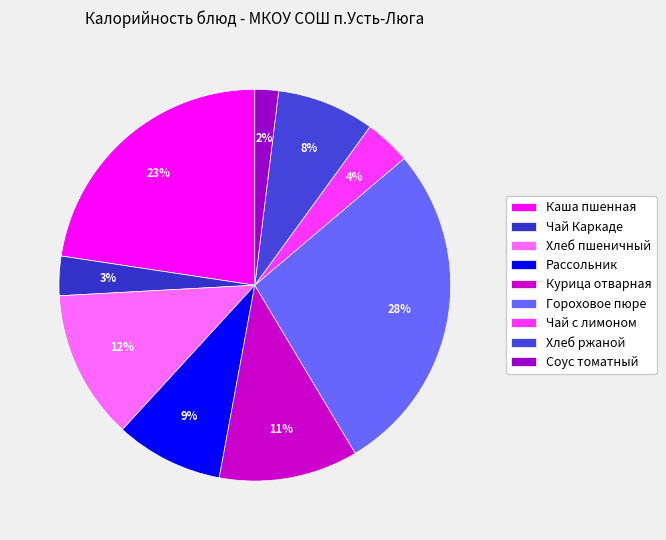

Which slice is the smallest?

Соус томатный